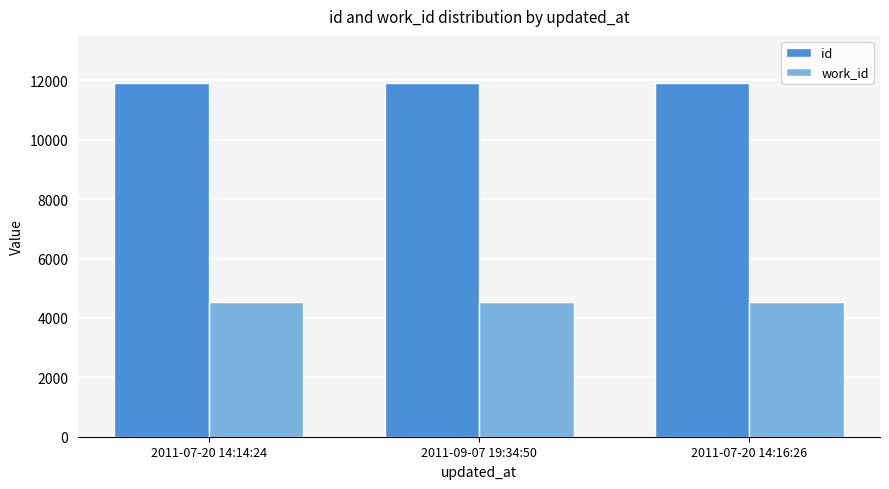

Rank the series by their average value, from lowest to highest.

work_id, id